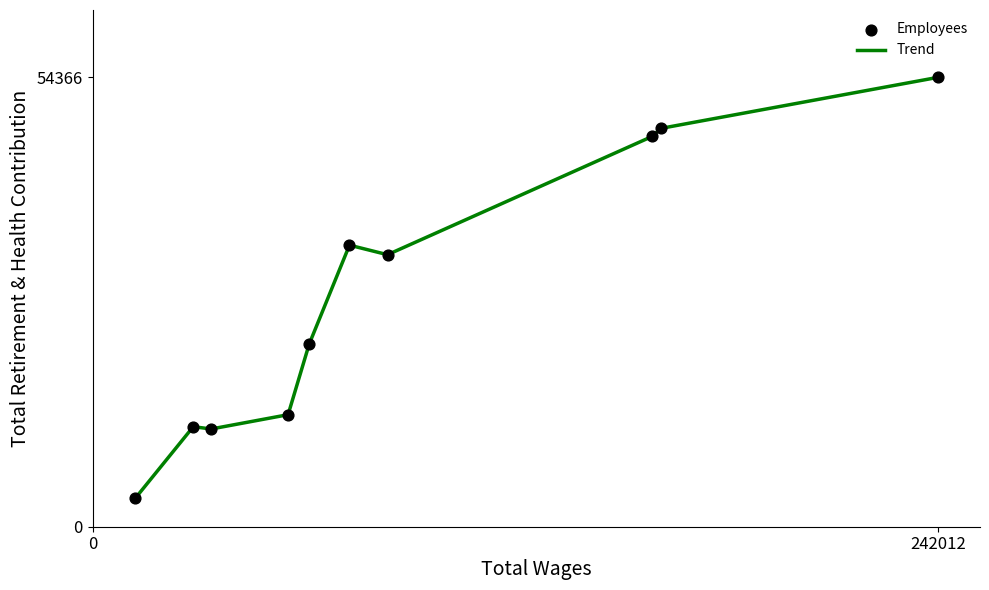

What is the difference between the maximum and minimum values?

50915